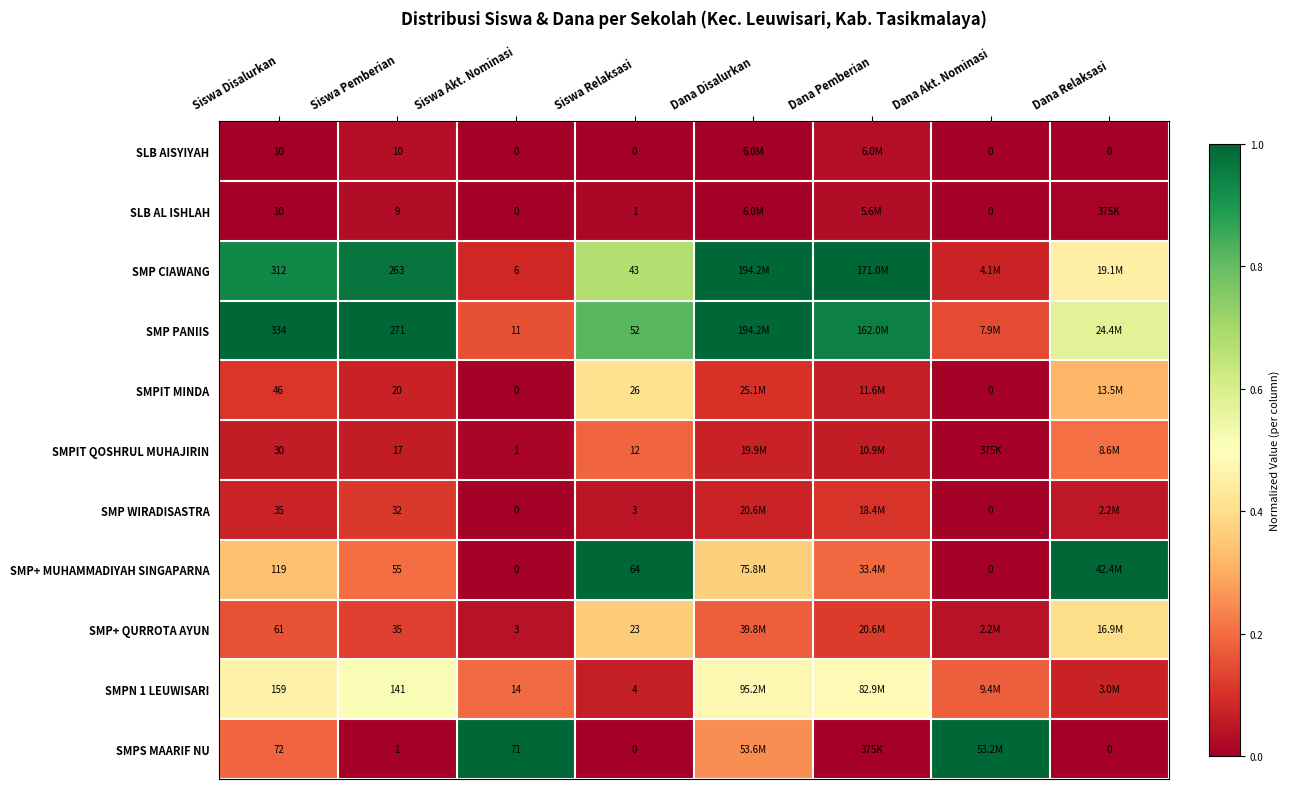

Between Siswa Pemberian and Siswa Akt. Nominasi, which series saw the biggest shift?

SMP PANIIS